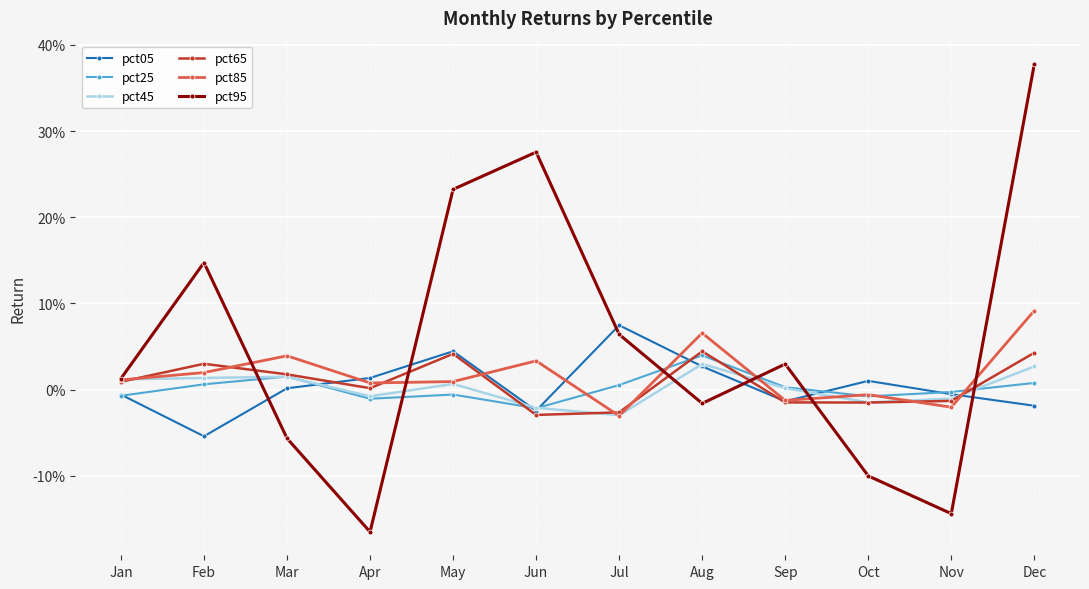

What is the spread (max minus min) of values at Jun?

0.3